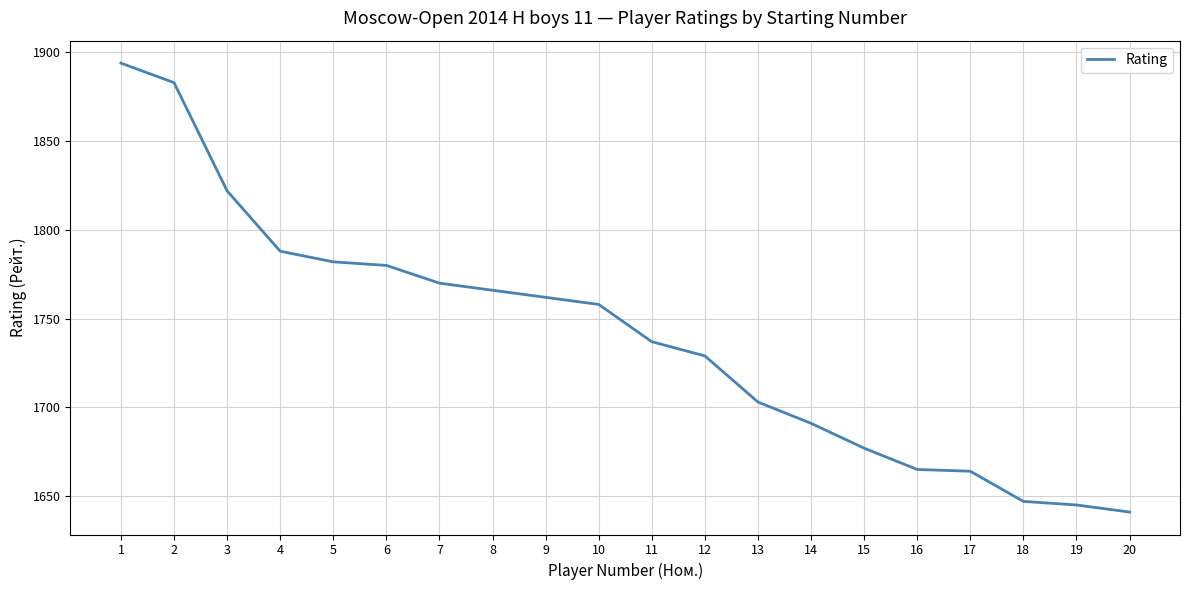

What value does the data have at 8?

1766